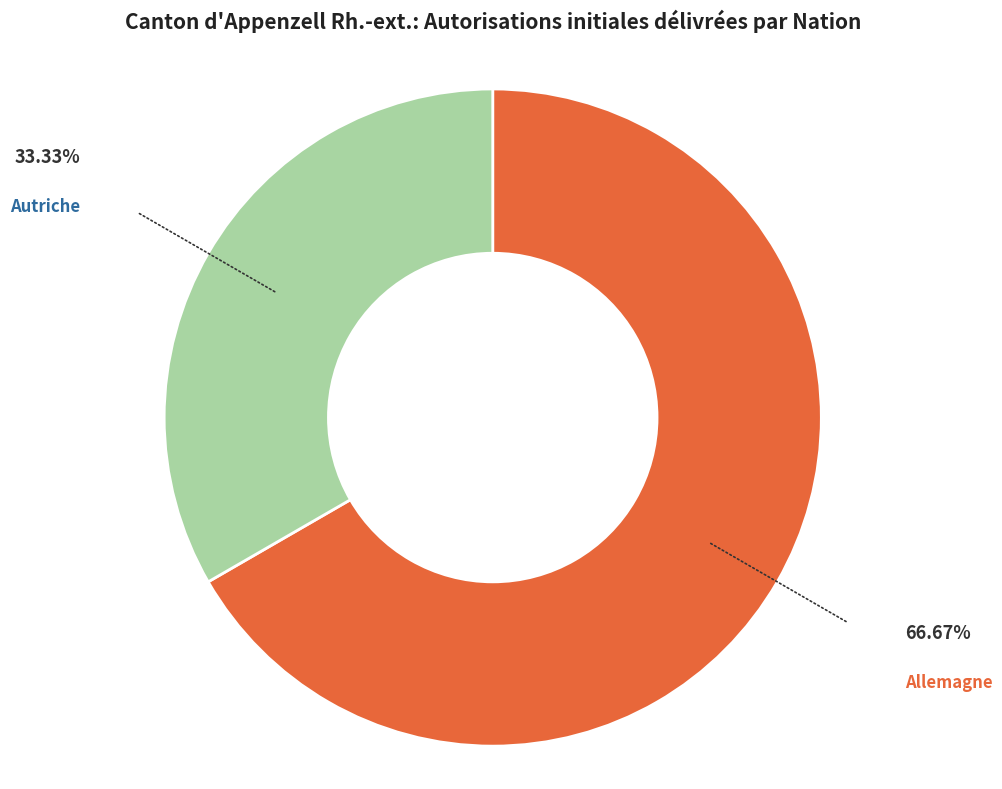

Is there a majority slice in this chart?

Yes